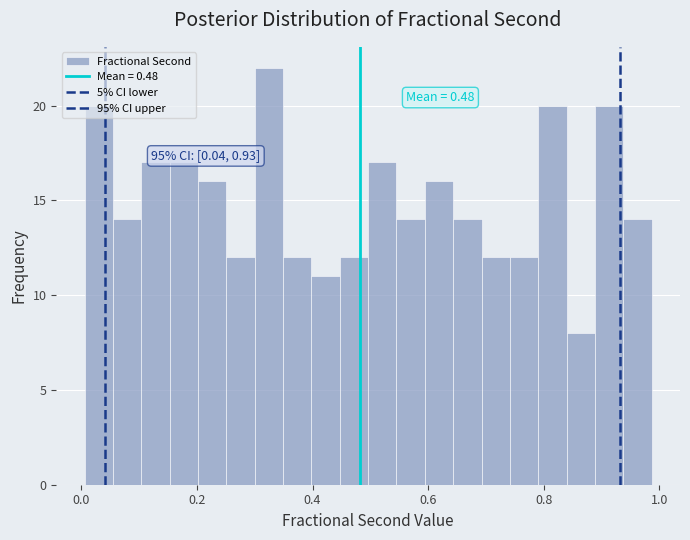

Around what value on the x-axis is the tallest bar? Give the approximate position of its centre, as read against the axis.

0.32